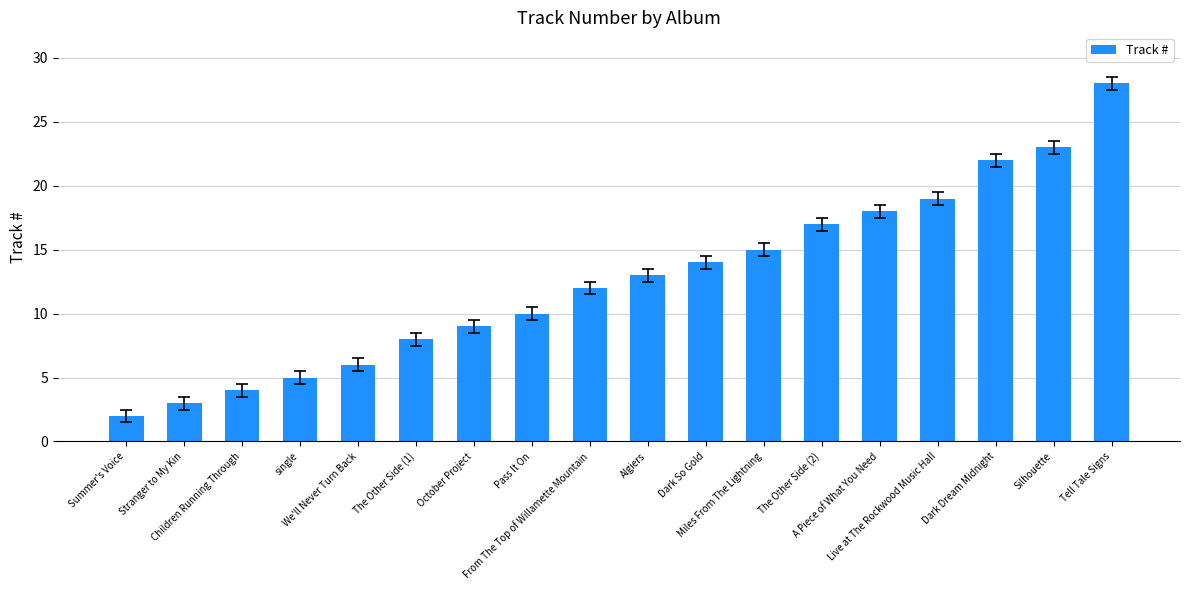

What is the ratio of the value at Tell Tale Signs to the value at Dark Dream Midnight?

1.3